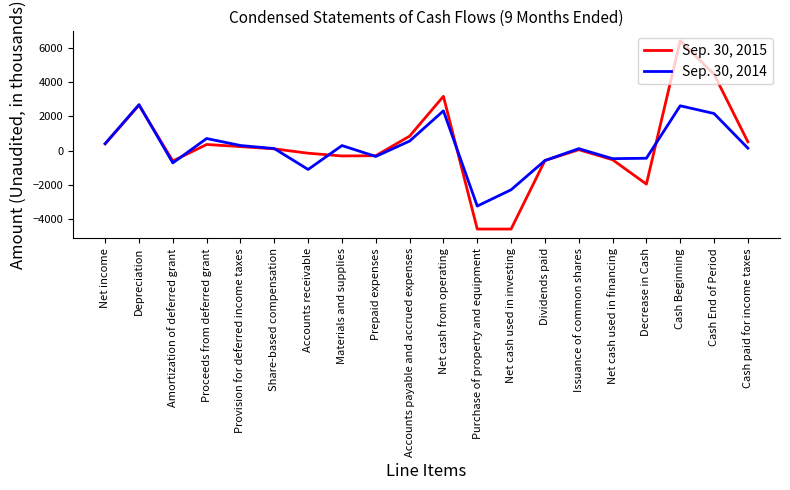

Which series has the widest spread of values?

Sep. 30, 2015